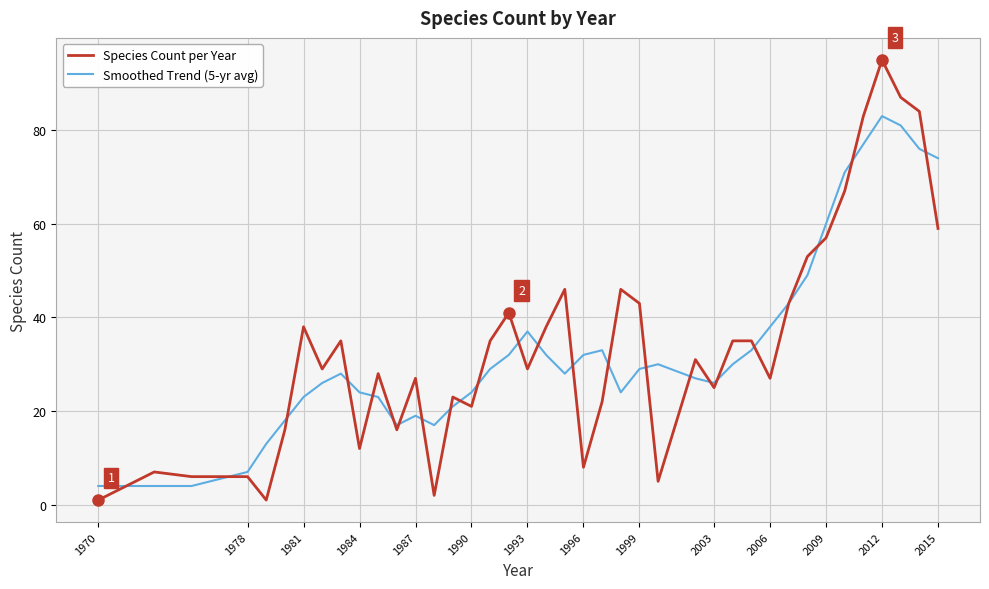

At how many categories does at least one series exceed 79?

4